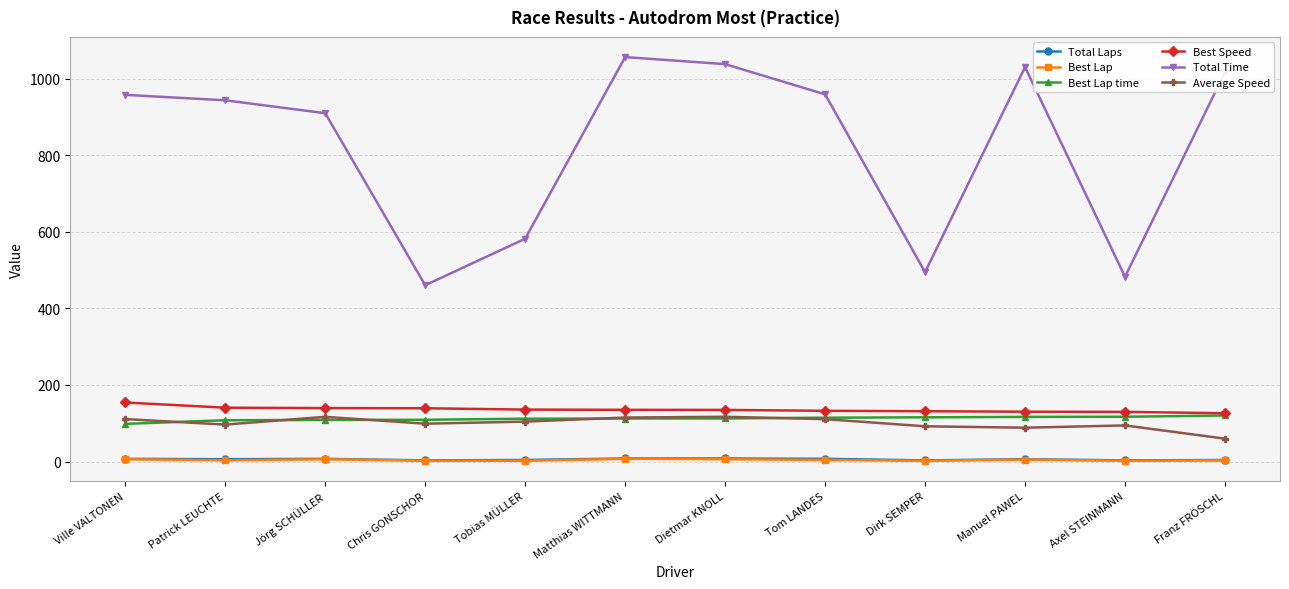

Count the number of data series in this chart.

6